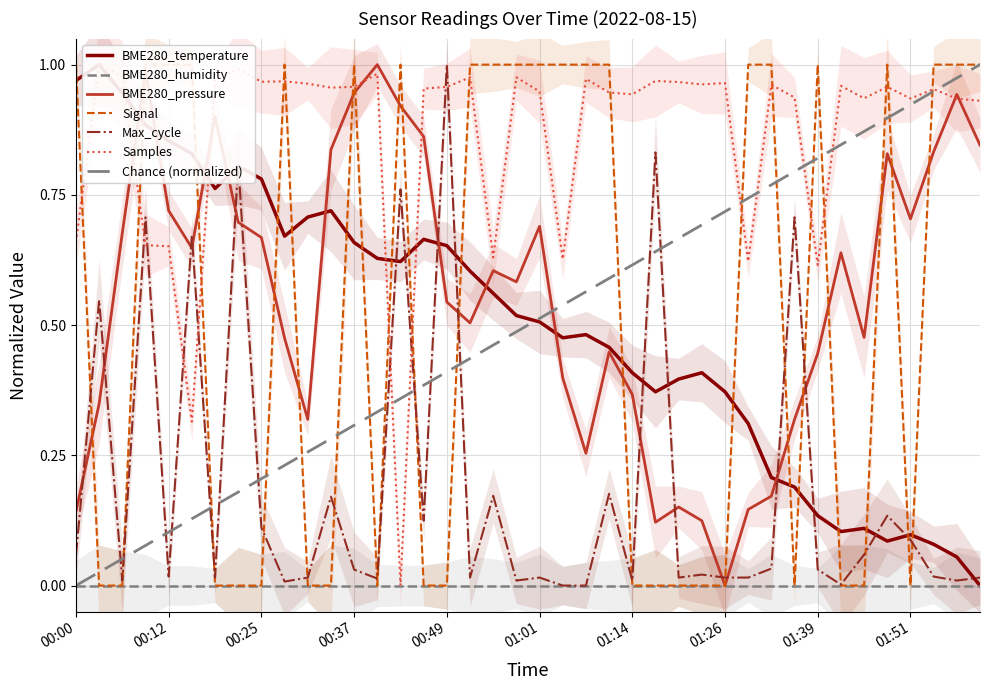

At how many categories does at least one series exceed 0?

40